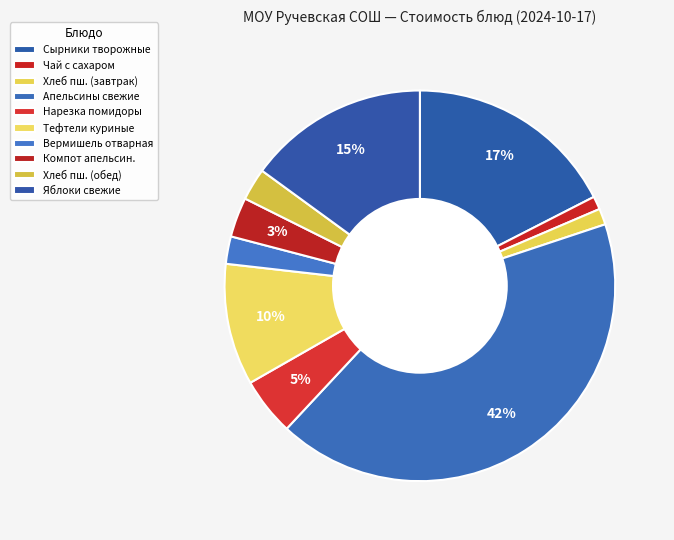

To the nearest percent, what is the difference between the Чай с сахаром and Вермишель отварная slice percentages?

1%